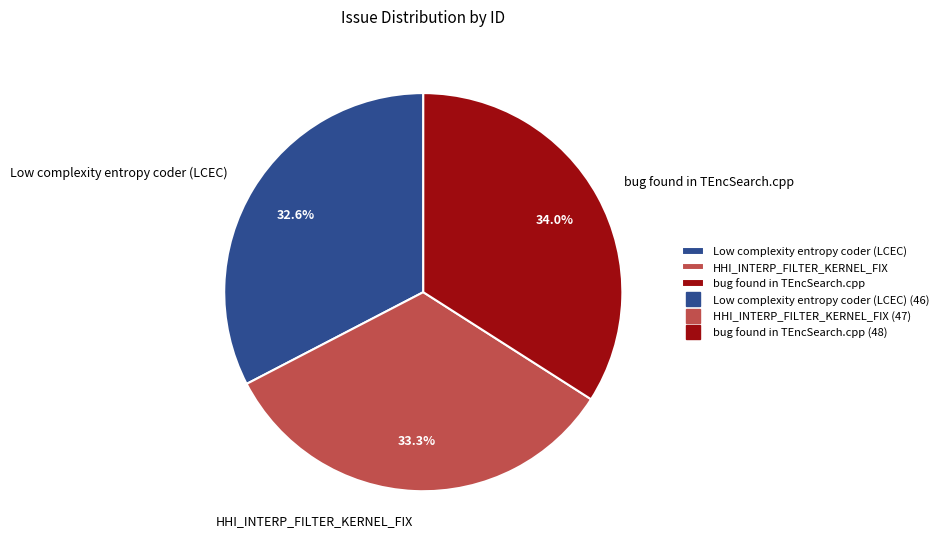

Does bug found in TEncSearch.cpp account for over 50% of the chart?

No